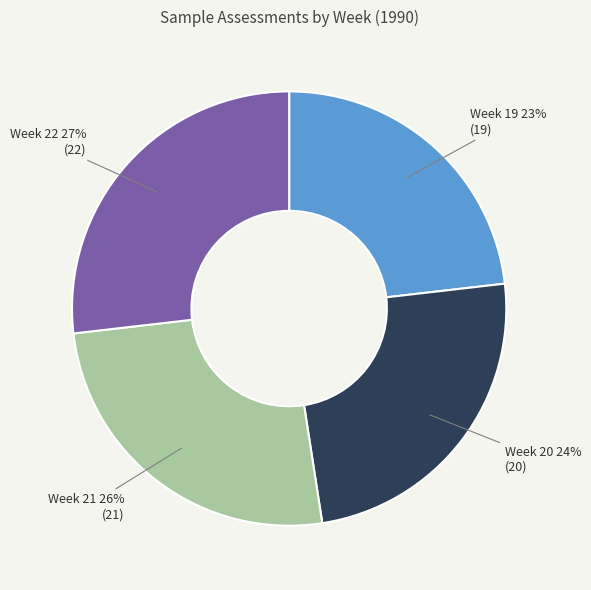

Between Week 22 and Week 21, which is larger?

Week 22